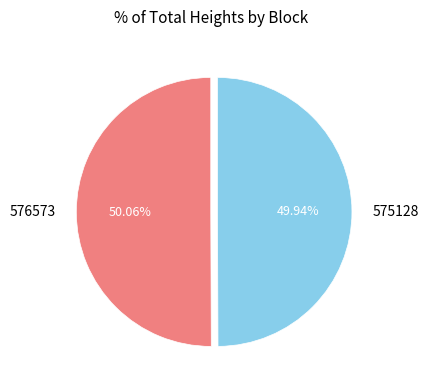

Is it true that 575128 is 64% of the pie?

False